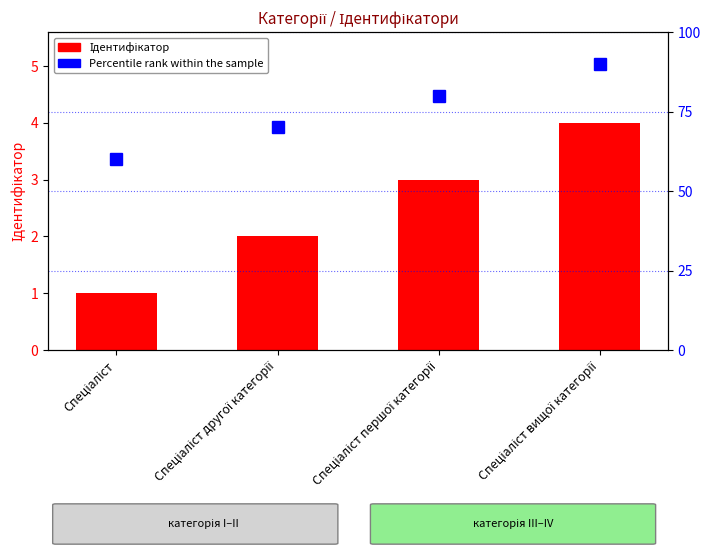

What is the change in value from Спеціаліст to Спеціаліст другої категорії?

+1